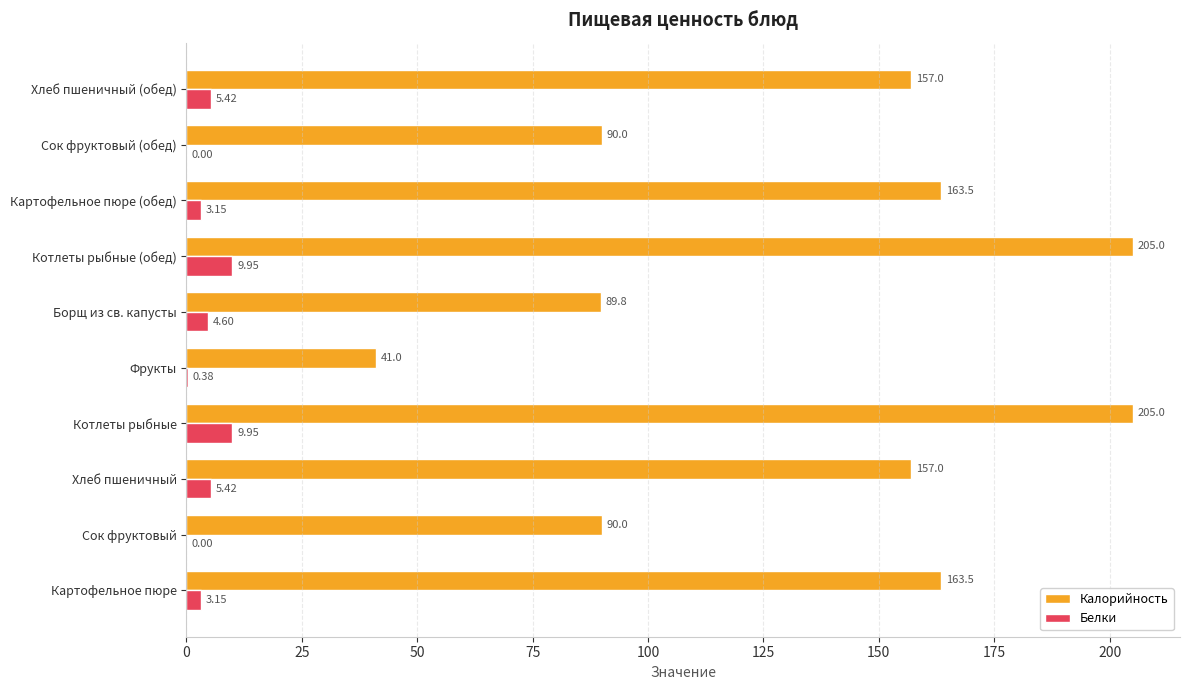

At which label is Белки closest to 4?

Борщ из св. капусты